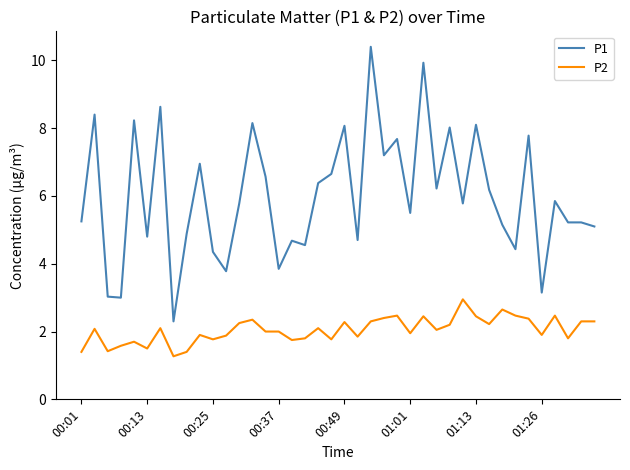

Which series has the widest spread of values?

P1